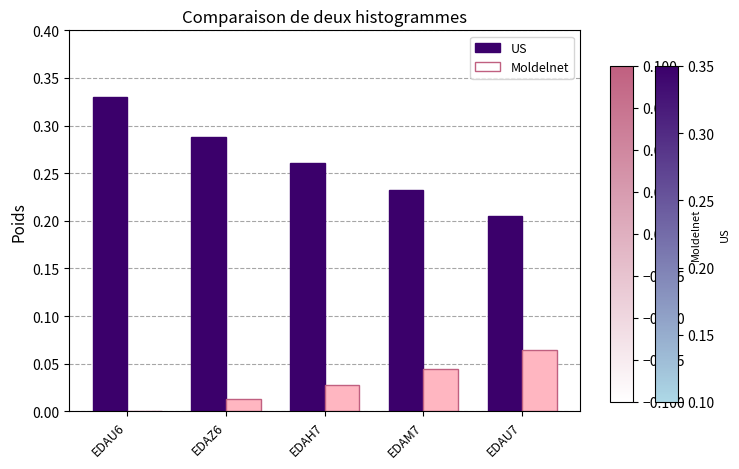

Which series has the largest range (max minus min)?

US